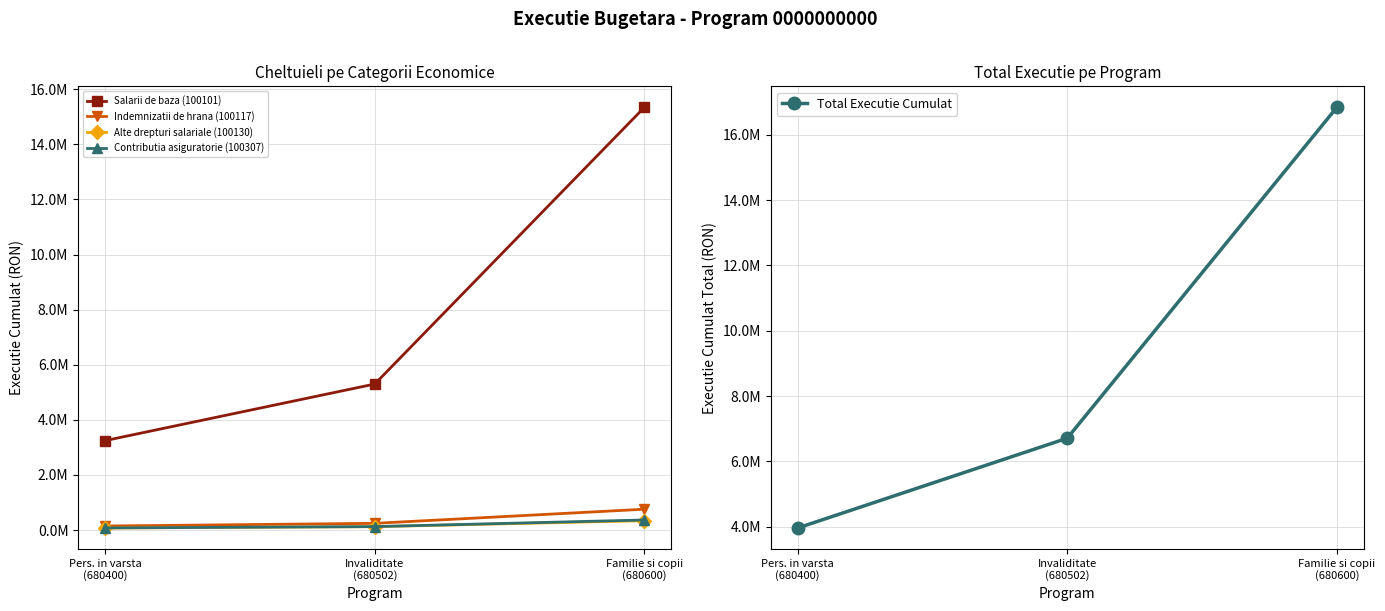

Rank the categories by Total Executie Cumulat value from highest to lowest.

Familie si copii
(680600), Invaliditate
(680502), Pers. in varsta
(680400)